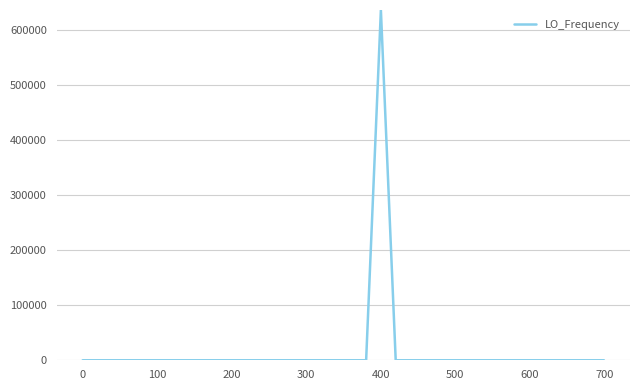

What is the maximum value shown in the chart?

635702.3